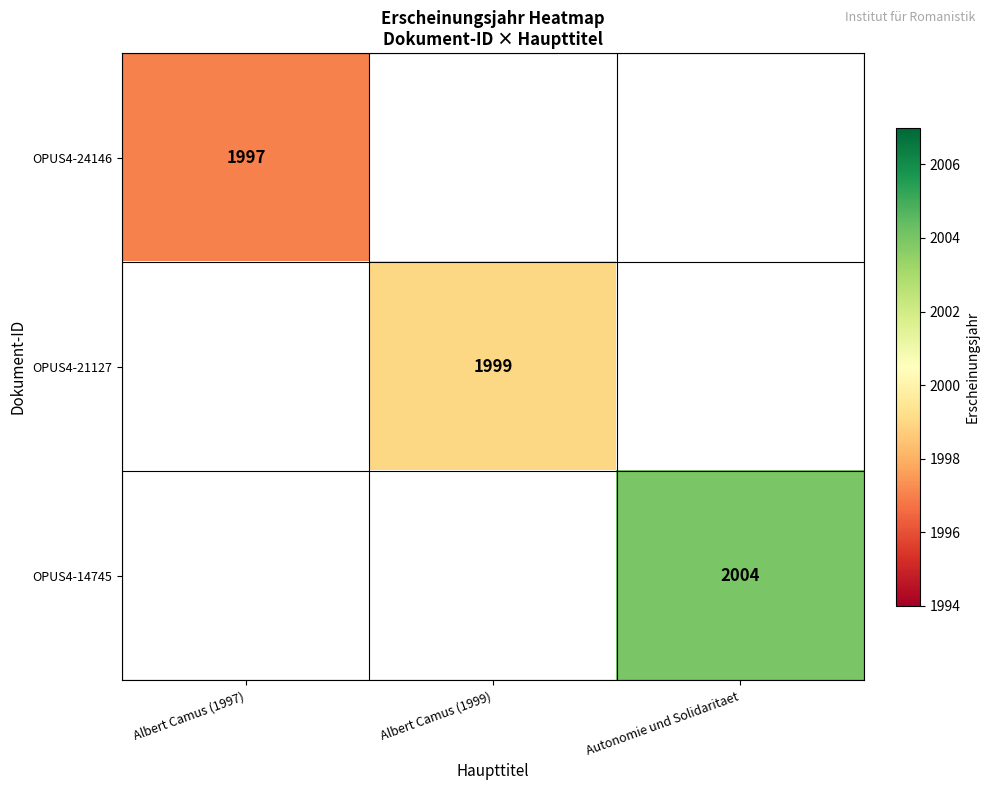

How many data points does each series have?

3